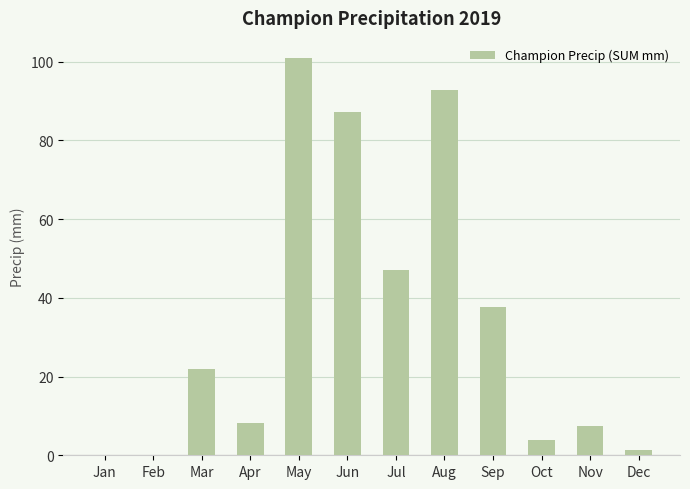

What is the change in value from Jan to Apr?

+8.2